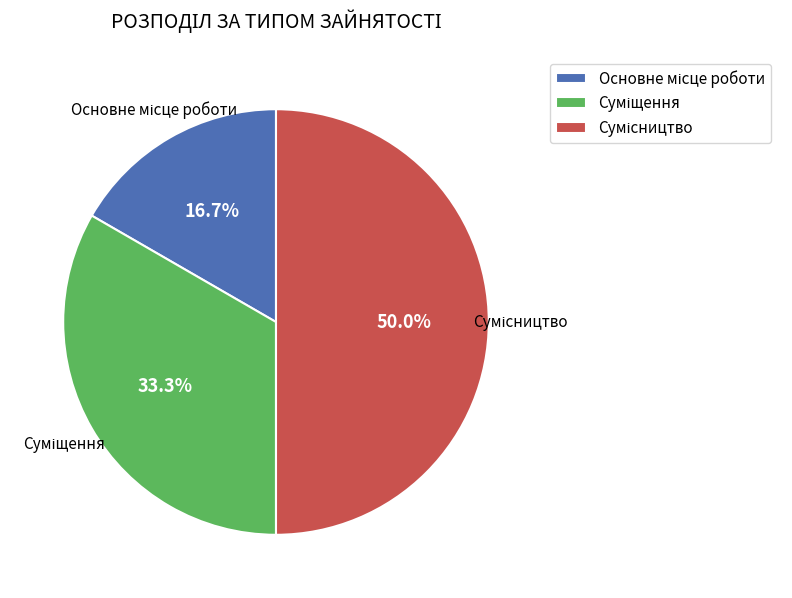

How much of the chart is everything except Суміщення?

66.7%